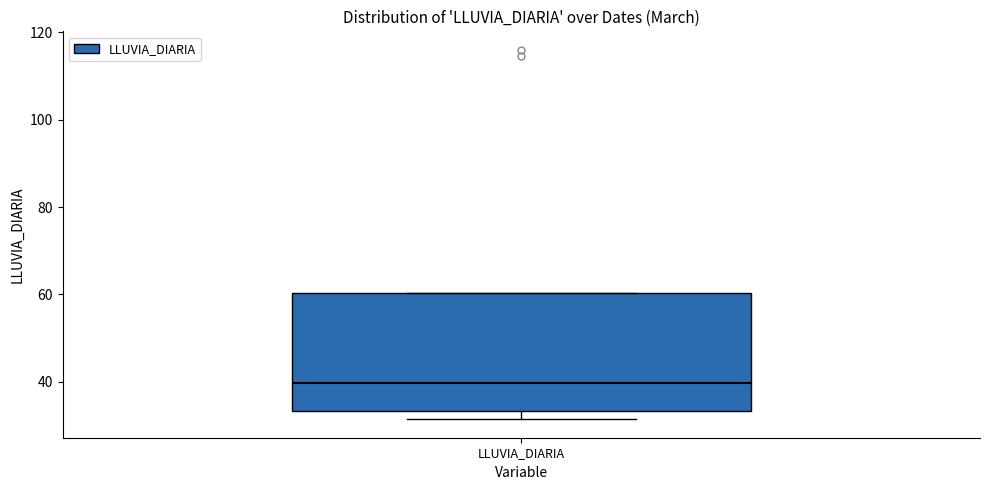

Read this box plot against the y-axis: the position of the median line, the range covered by the box, and the ends of both whiskers. The values are not printed on the chart, so give them approximately, as read against the axis.

median 40, box 34 to 60, whiskers 32 to 60